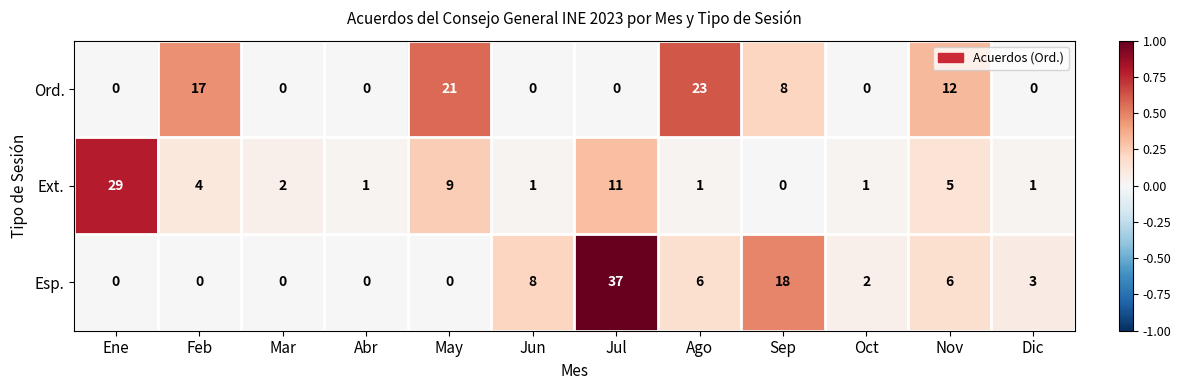

What is the total value across all series at Feb?

21